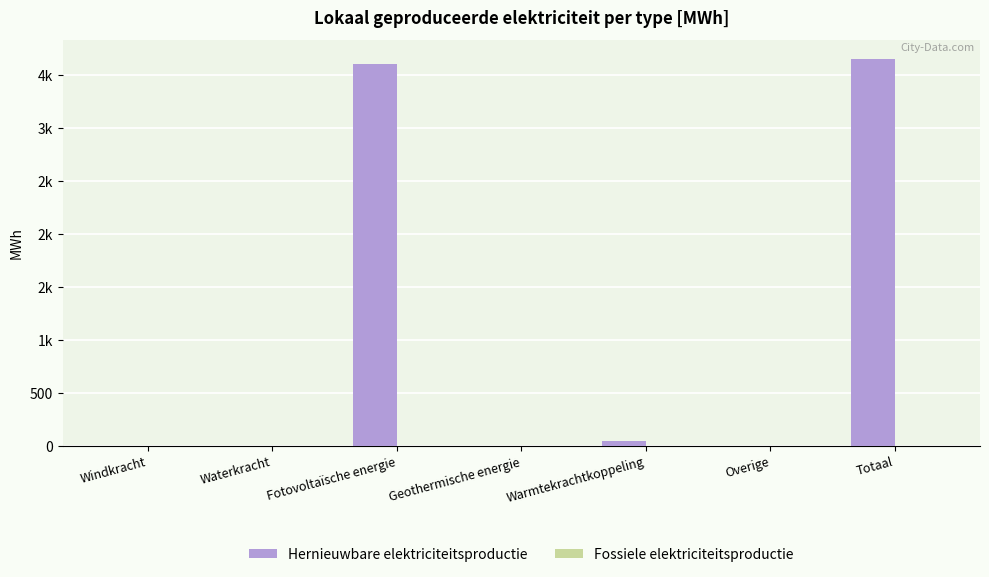

Does the chart contain any negative values?

No